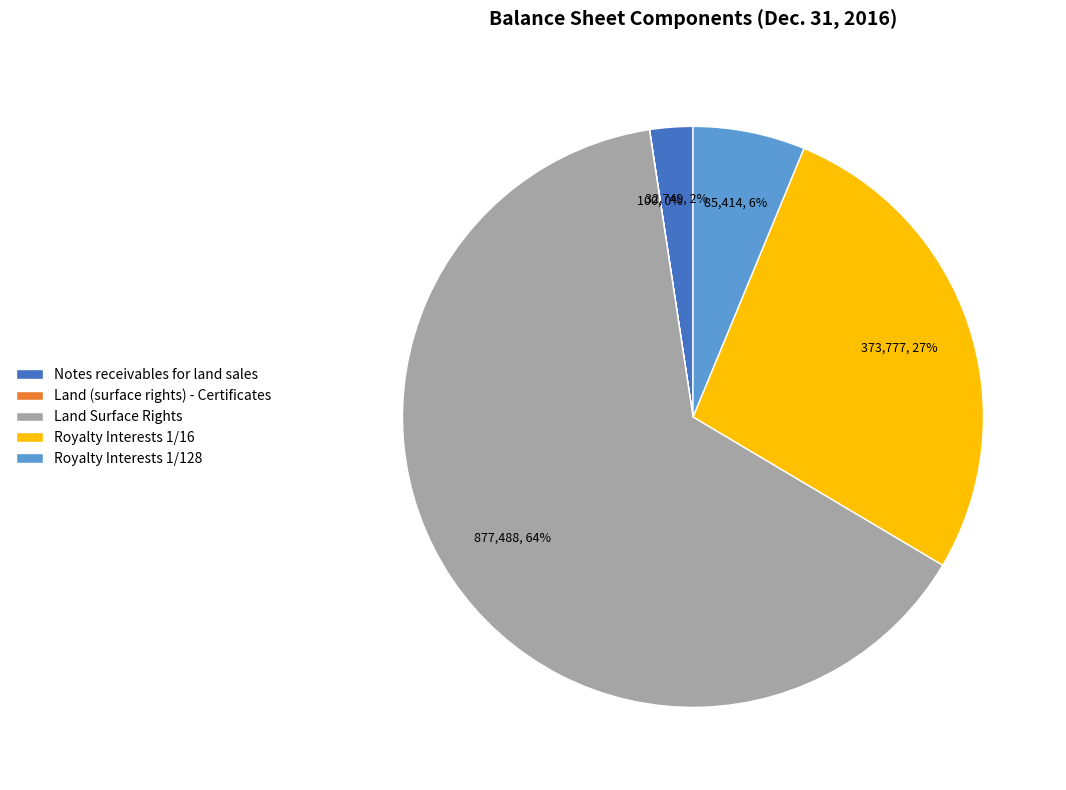

Does Land Surface Rights represent more than half of the total?

Yes